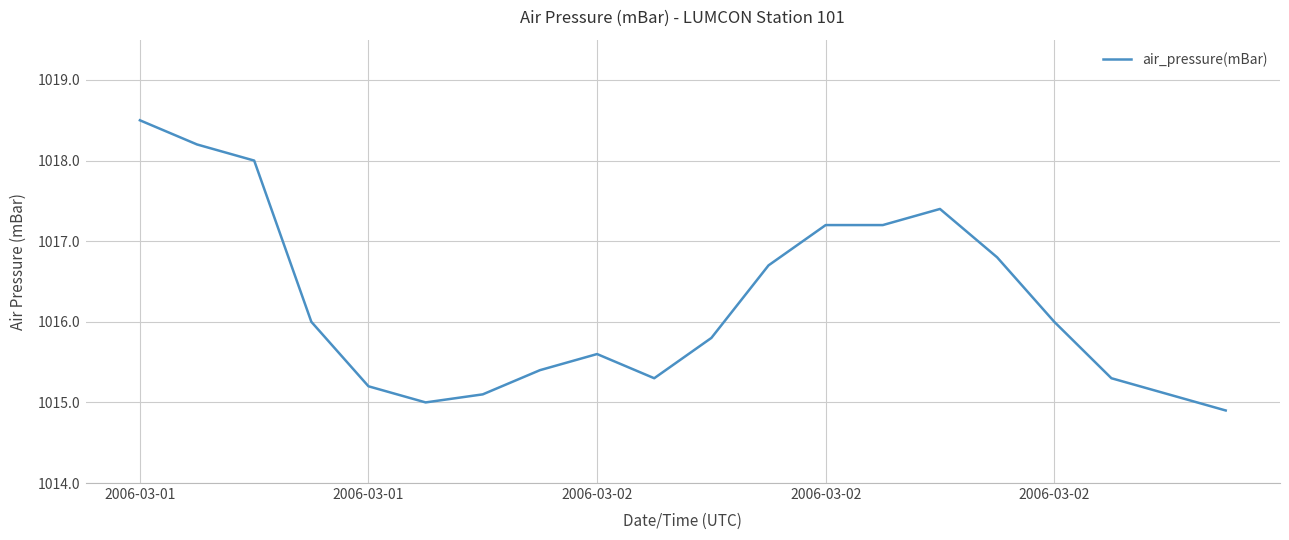

What is the difference between the maximum and minimum values?

3.6